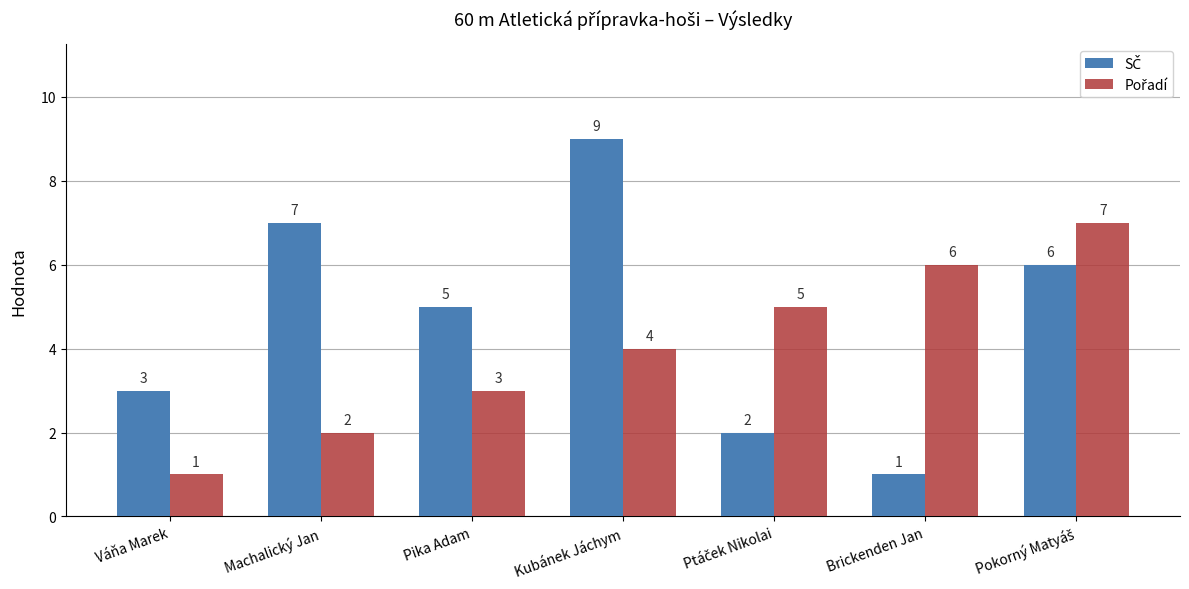

At how many categories does at least one series exceed 1?

7